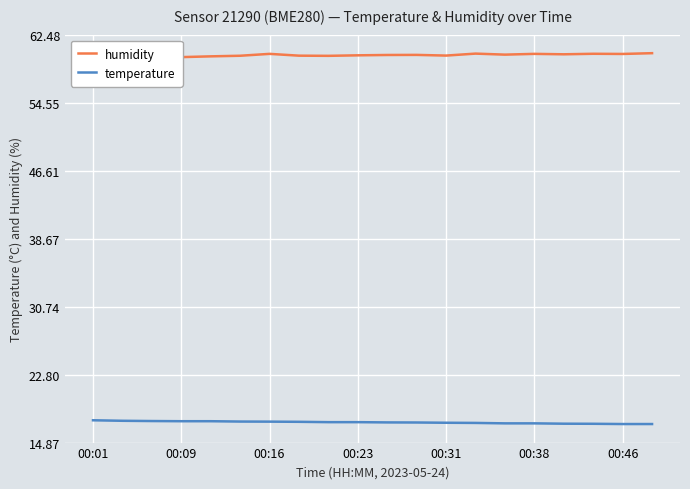

At how many categories does at least one series exceed 57?

20